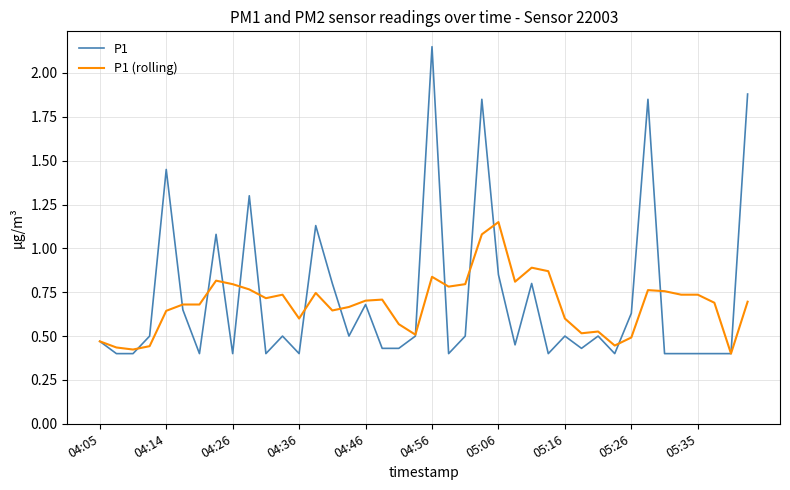

List the series in order of their peak value, lowest first.

P1 (rolling), P1